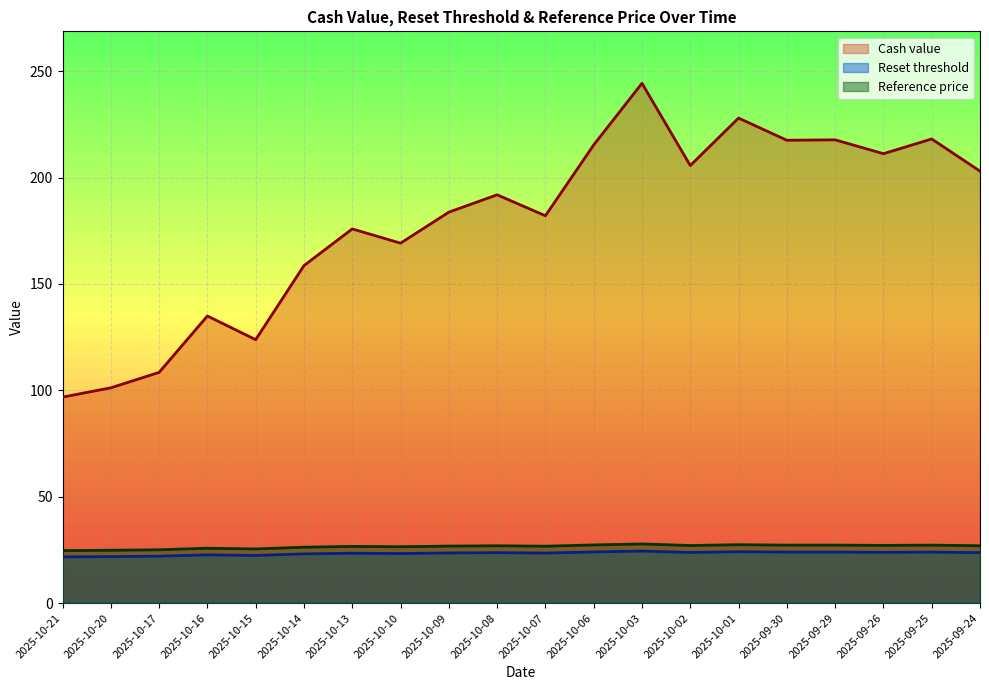

How many lines are shown in the chart?

3